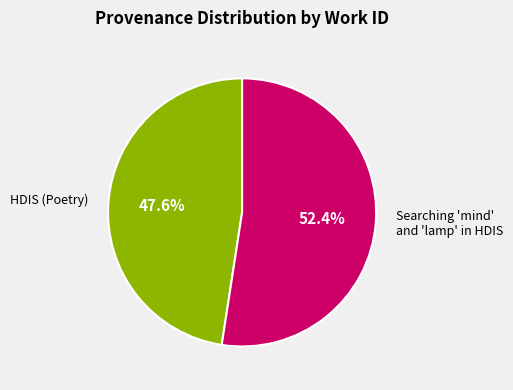

Is there a majority slice in this chart?

Yes